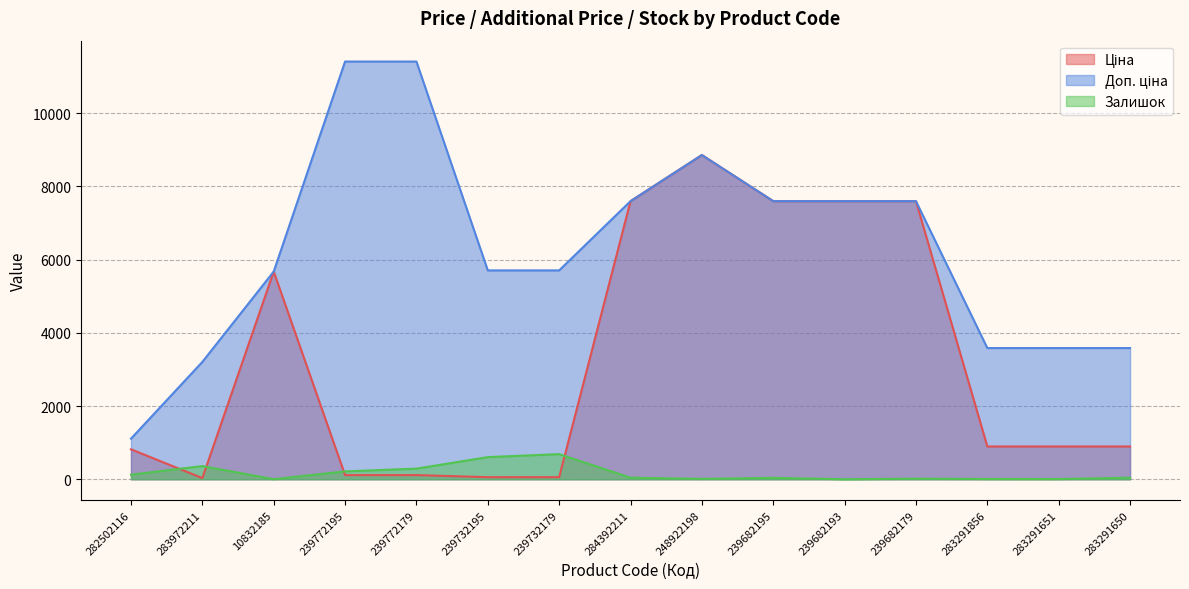

Between 239772195 and 239732179, which is larger?

239772195